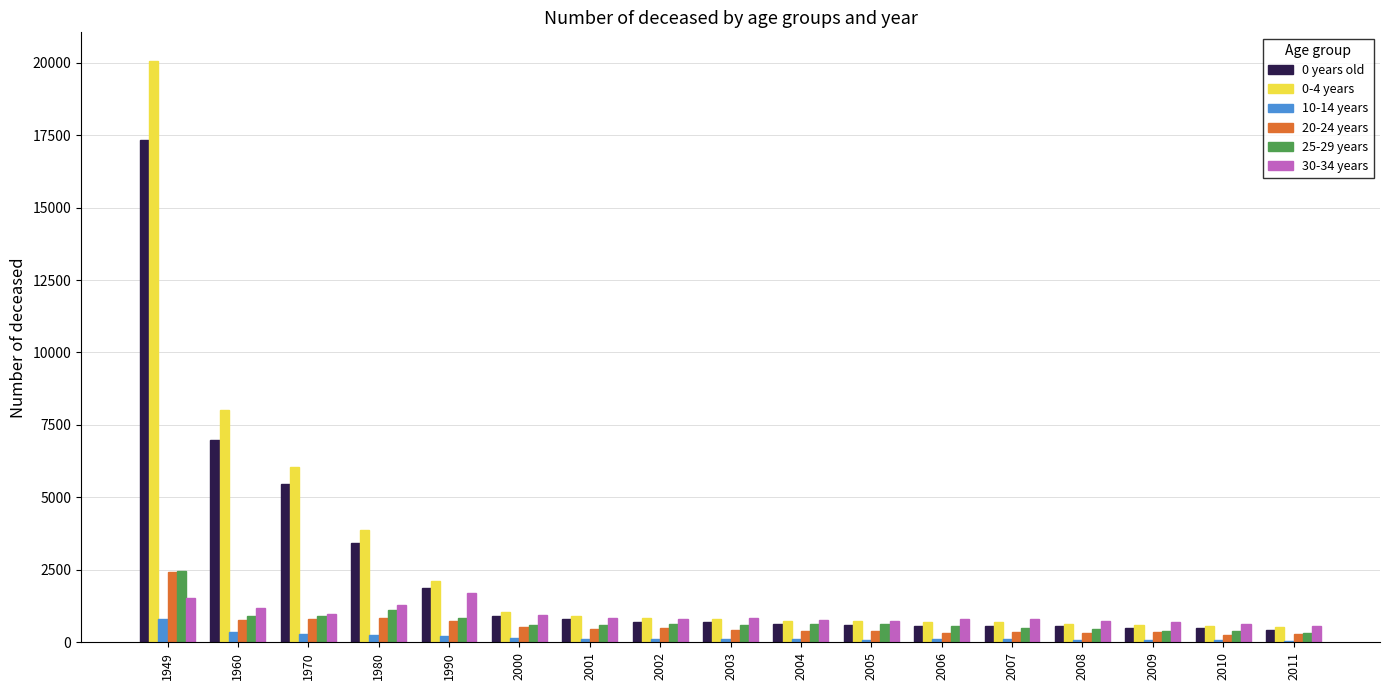

Which category has the highest value across all series?

1949